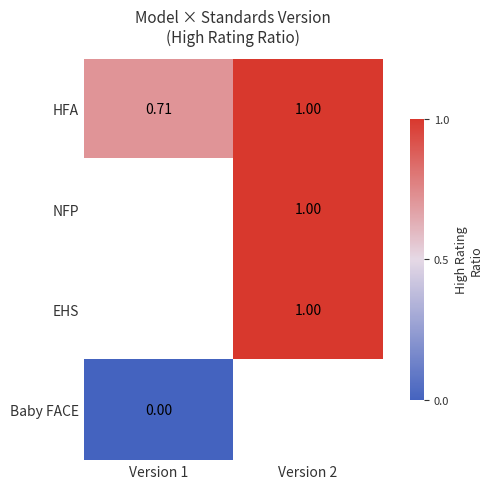

What is the lowest value of the HFA series?

0.7